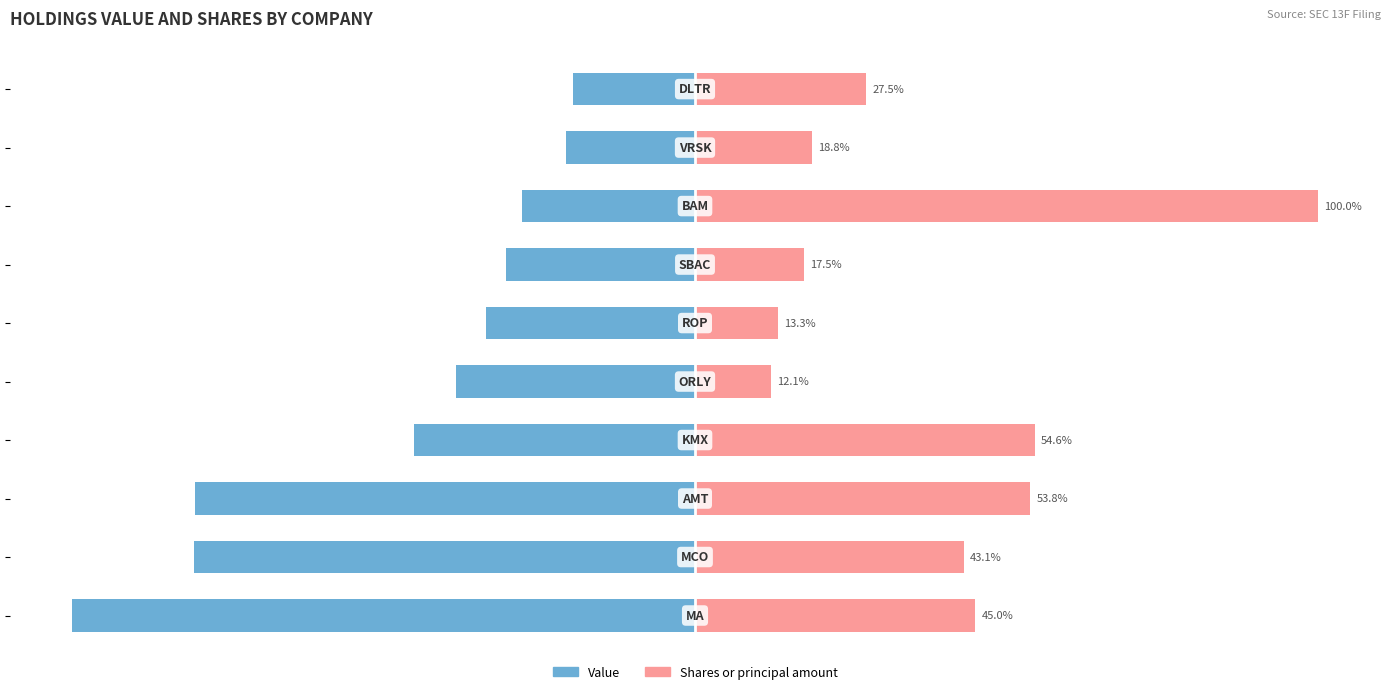

Reading right to left, what are all the values shown in this chart?

Value: -19.7	-20.7	-27.8	-30.4	-33.5	-38.4	-45.2	-80.3	-80.4	-100.0
Shares or principal amount: 27.5	18.8	100.0	17.5	13.3	12.1	54.6	53.8	43.1	45.0